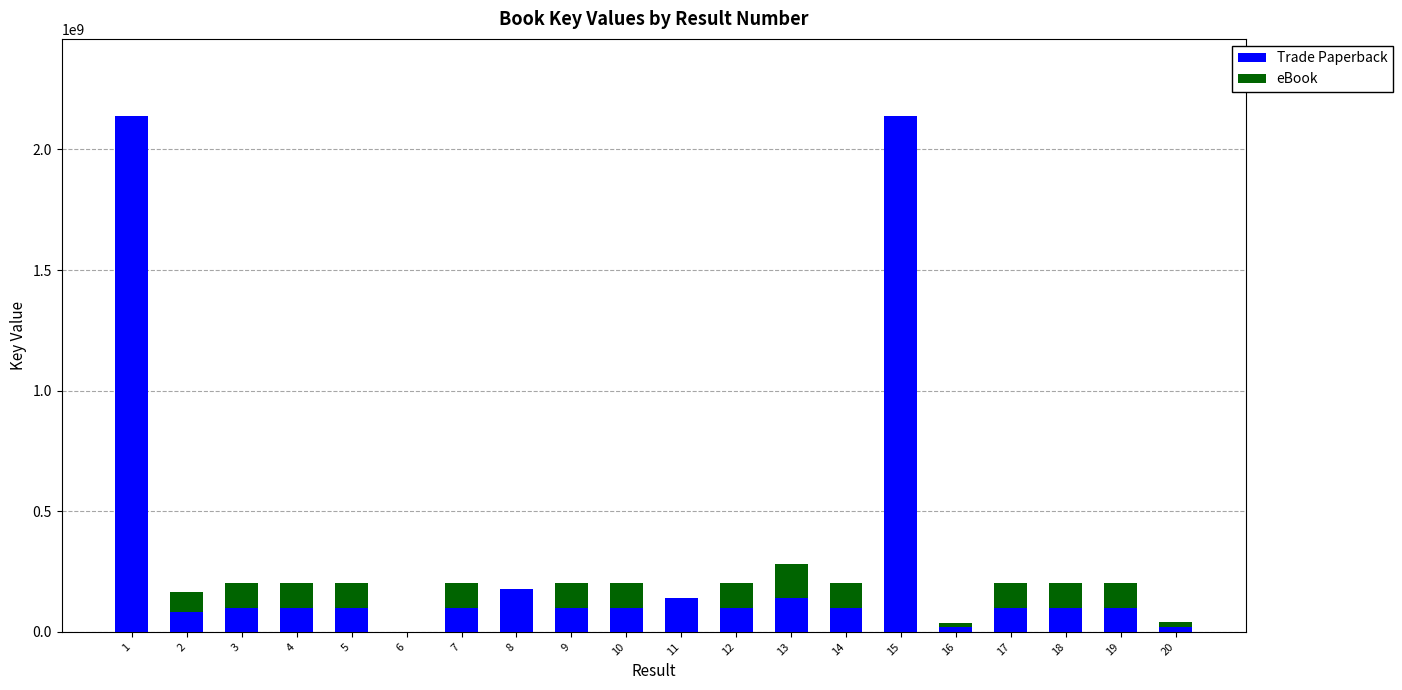

What is the maximum value for Trade Paperback?

2137689195